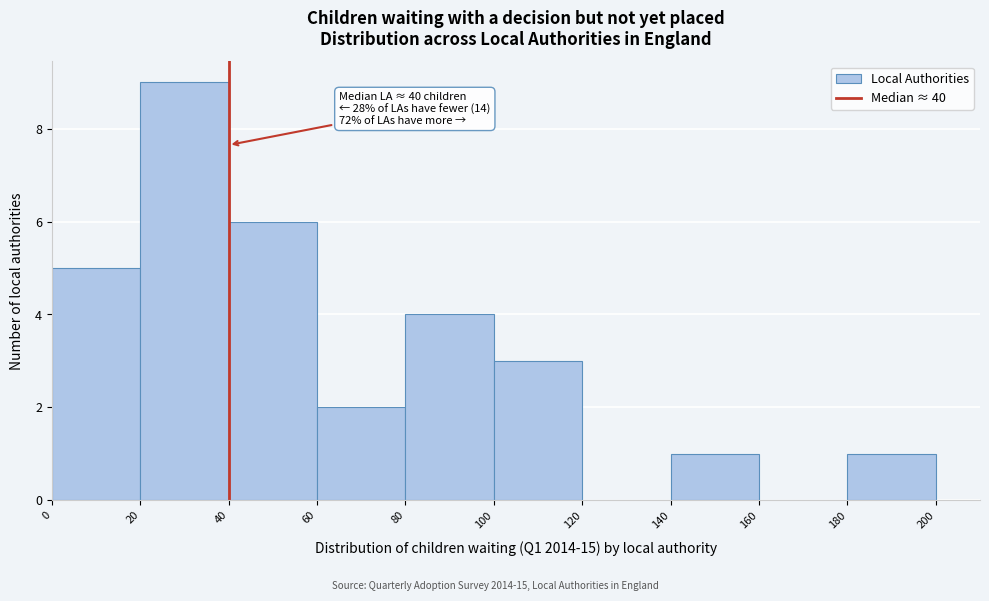

Which range on the x-axis has the tallest bar?

20 to 40